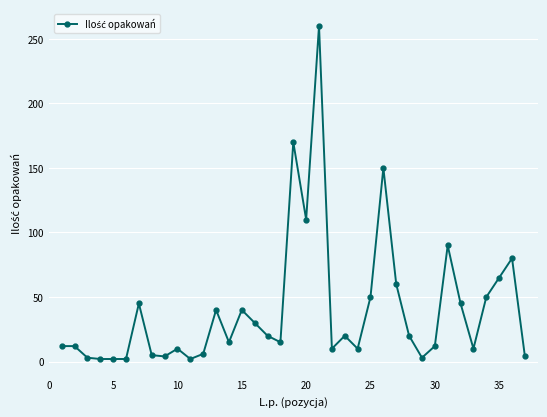

What is the maximum value shown in the chart?

260